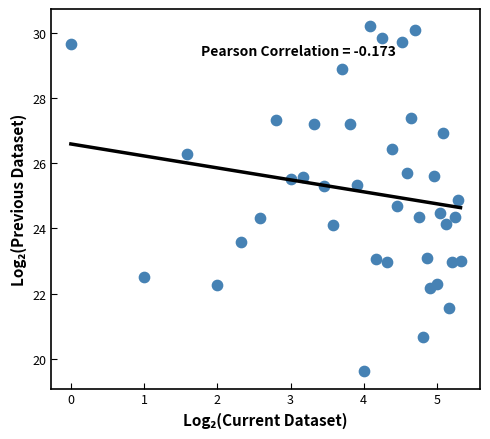

What is the range of X values (max minus min)?

5.3